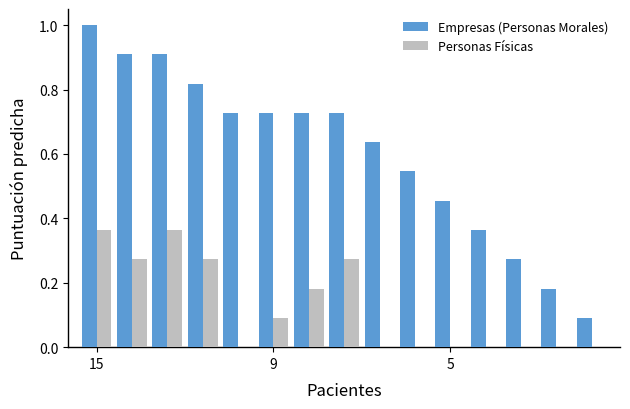

Which series has the largest total across all categories?

Empresas (Personas Morales)